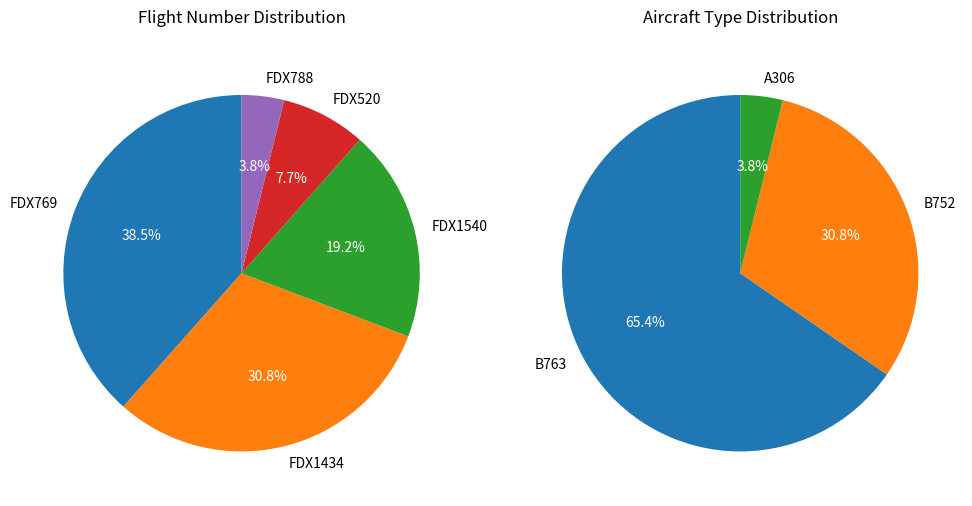

Which category has the biggest portion of the pie?

FDX769